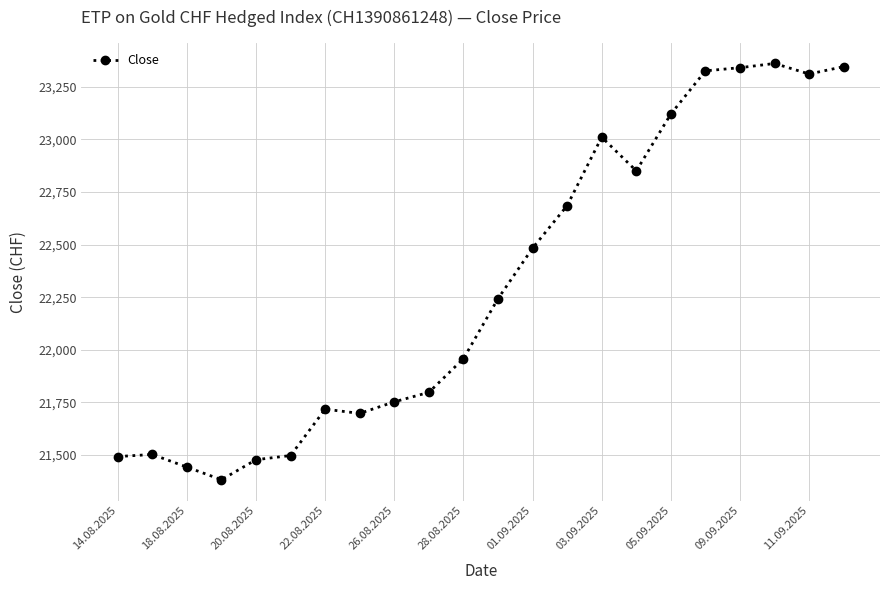

How many lines are shown in the chart?

1